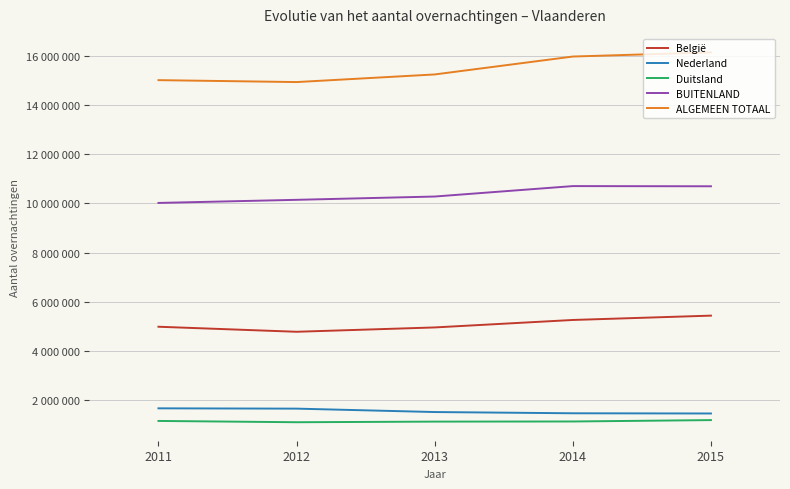

What is the value of the België point at the 5th from the left?

5441149